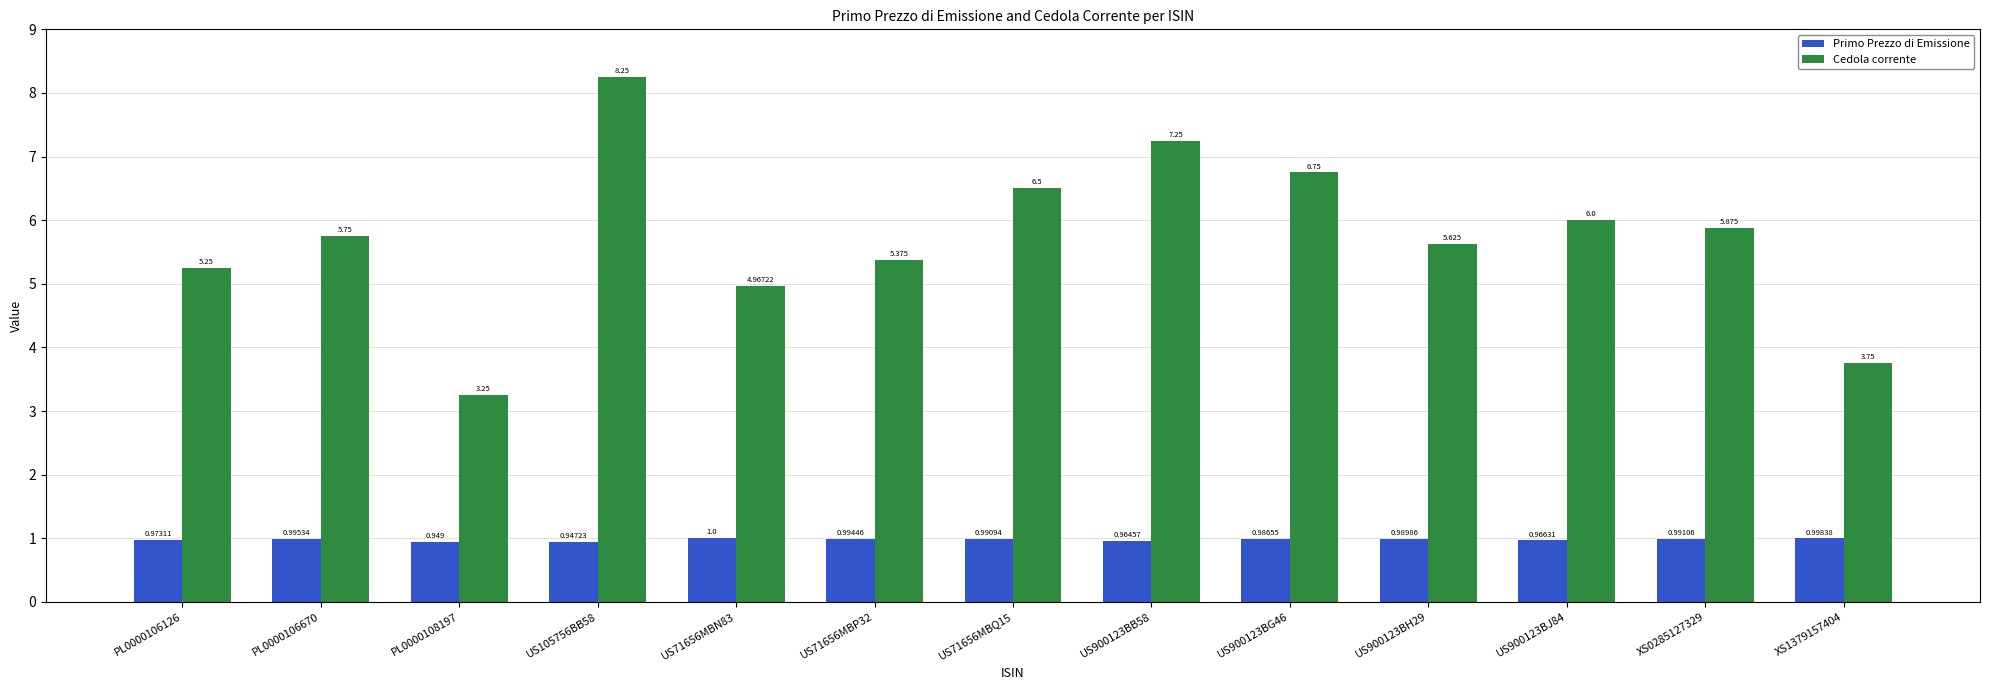

At which label does Cedola corrente first exceed 5?

PL0000106126